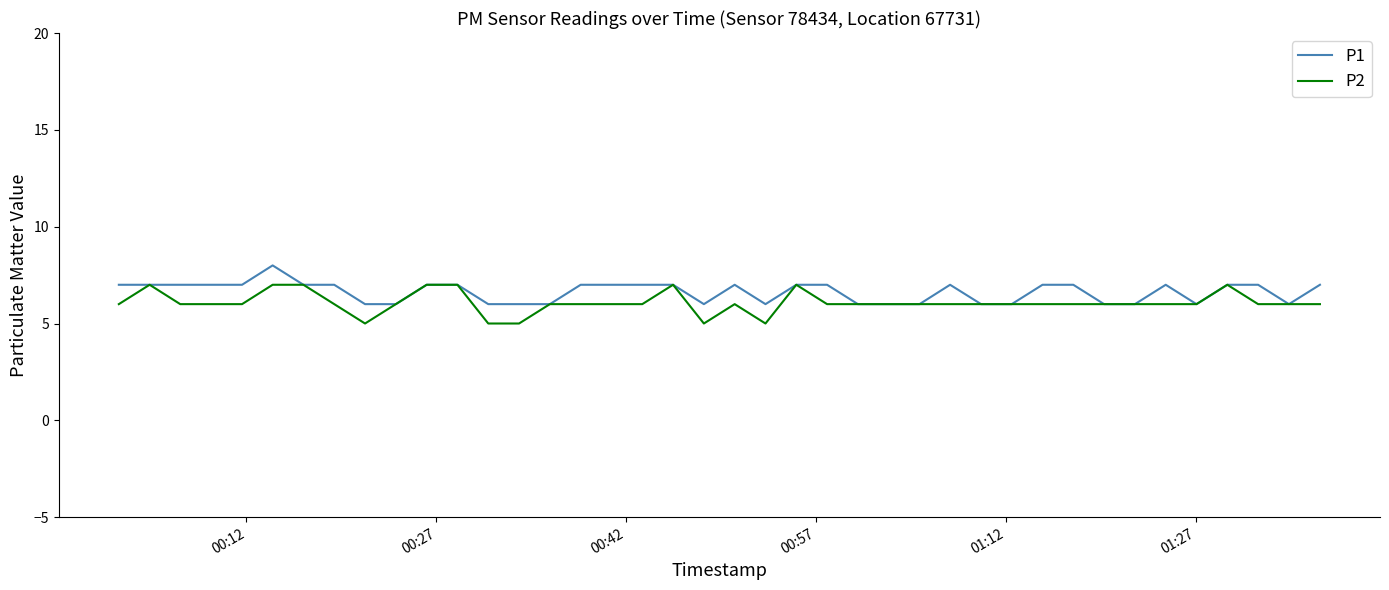

List the series in order of their peak value, highest first.

P1, P2